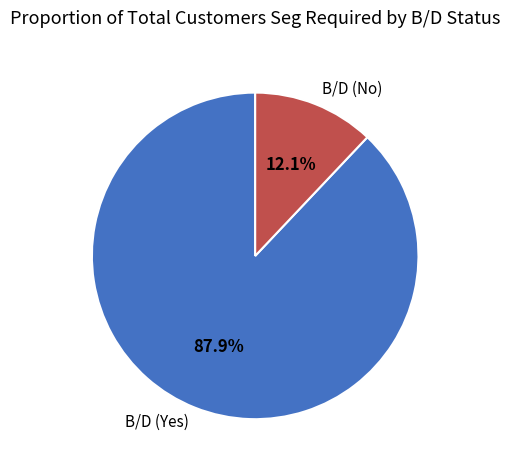

Which has a higher value, B/D (No) or B/D (Yes)?

B/D (Yes)